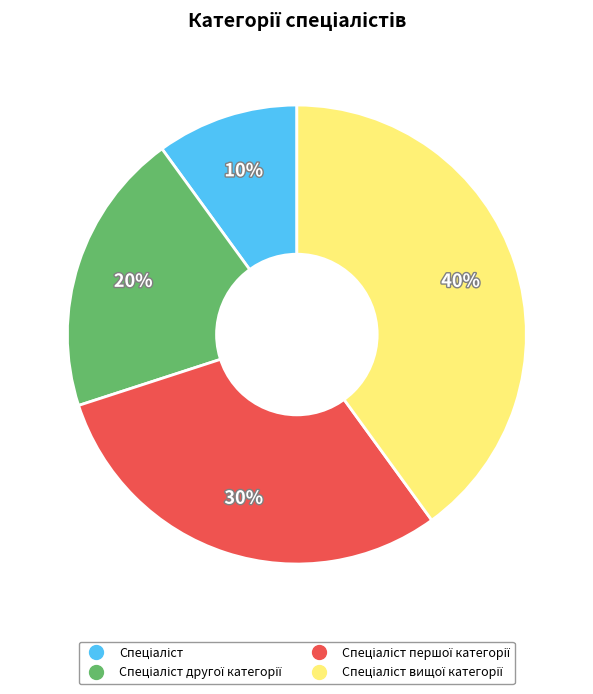

Is there a majority slice in this chart?

No